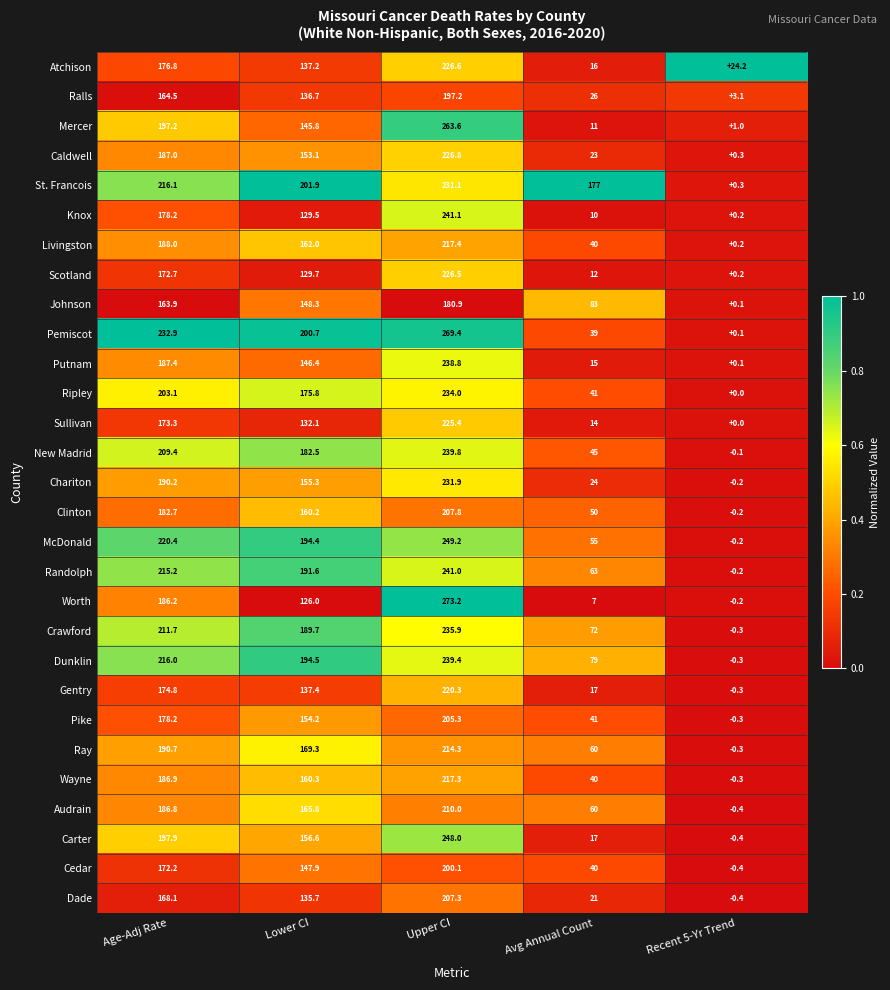

Which series has the largest total across all categories?

St. Francois